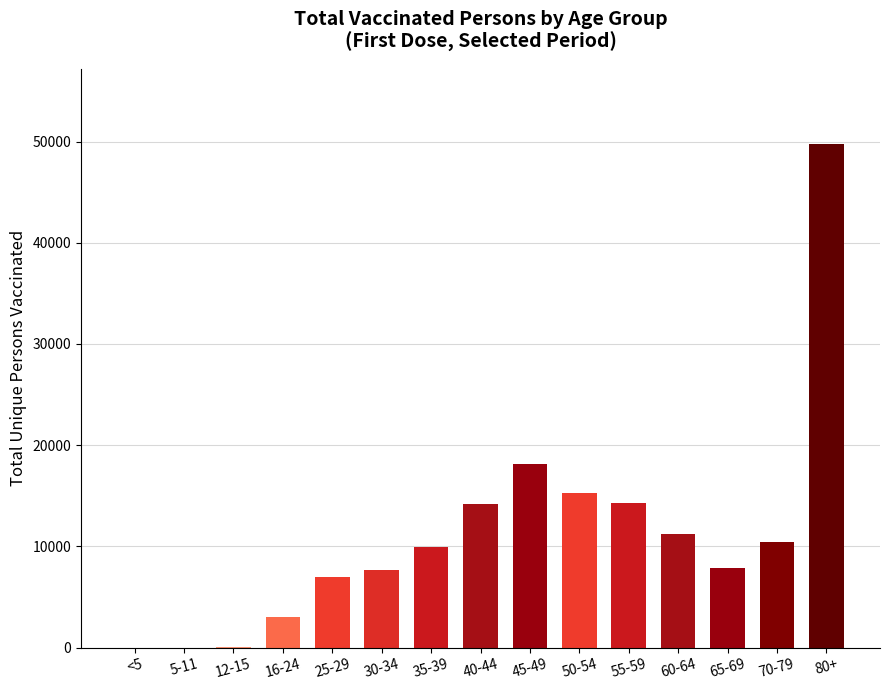

How many data points does each series have?

15